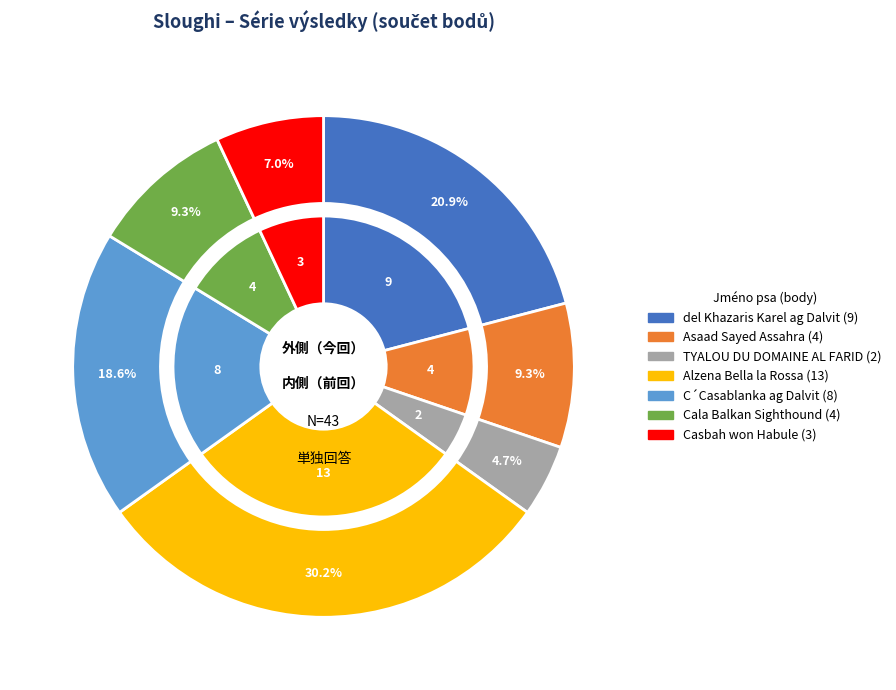

Rank the categories by value from lowest to highest.

TYALOU DU DOMAINE AL FARID, Casbah won Habule, Asaad Sayed Assahra, Cala Balkan Sighthound, C´Casablanka ag Dalvit, del Khazaris Karel ag Dalvit, Alzena Bella la Rossa